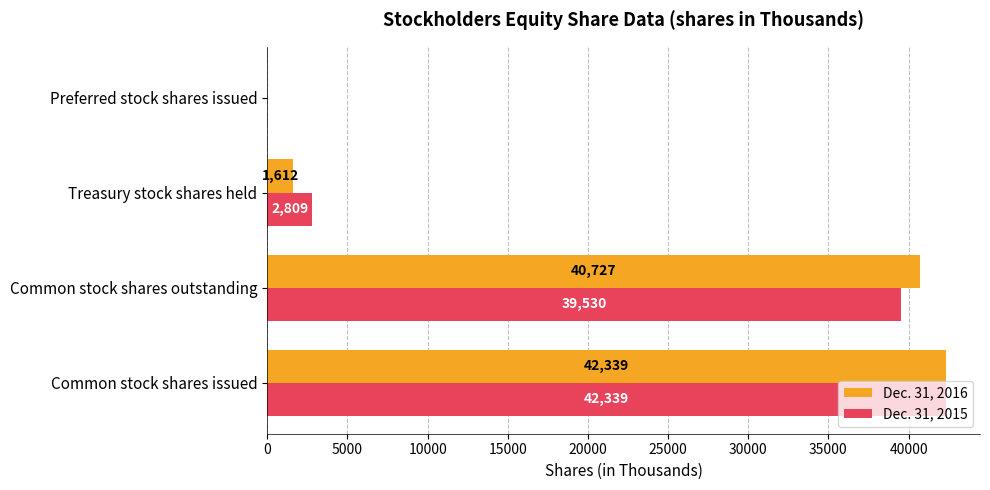

Is the value of Dec. 31, 2015 at Common stock shares issued greater than the value of Dec. 31, 2016 at Treasury stock shares held?

Yes